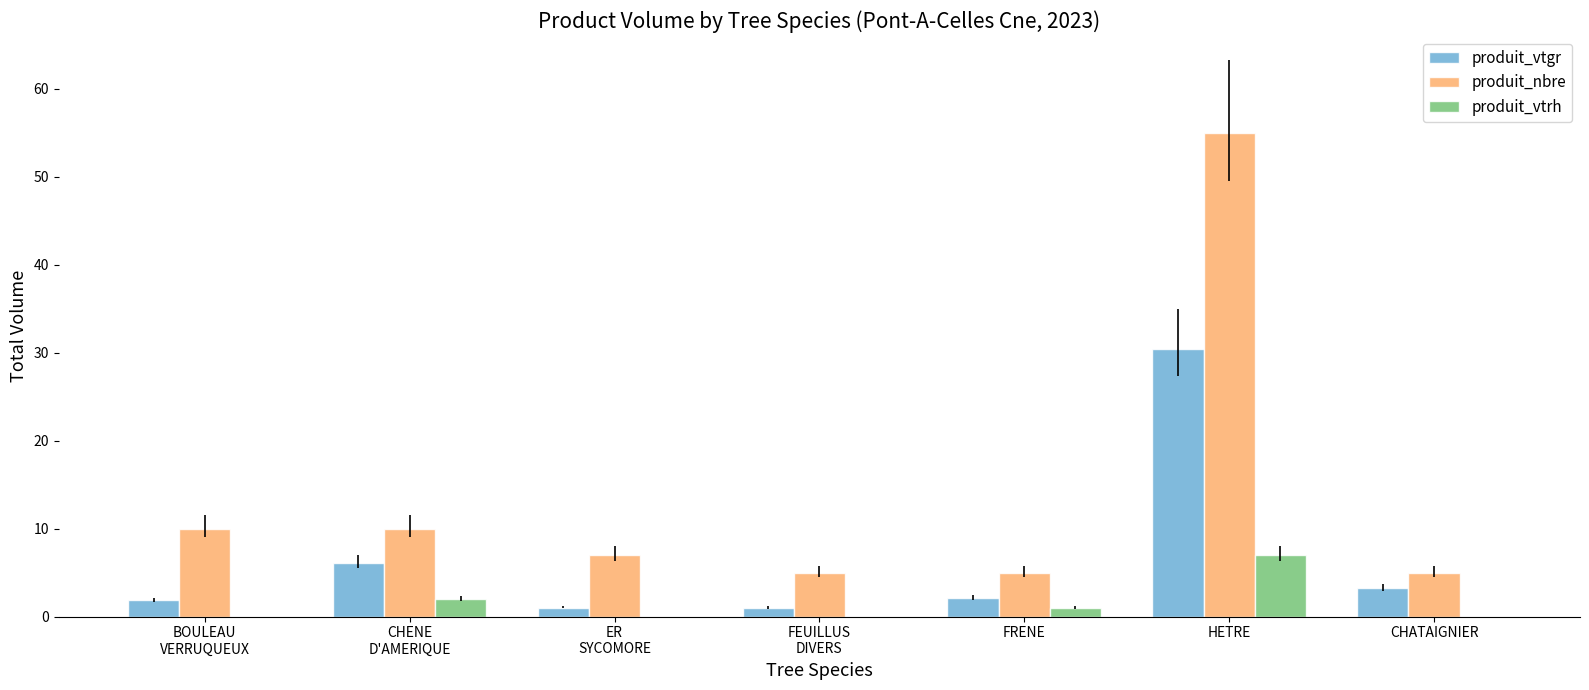

At which category is the sum across all series the highest?

HETRE